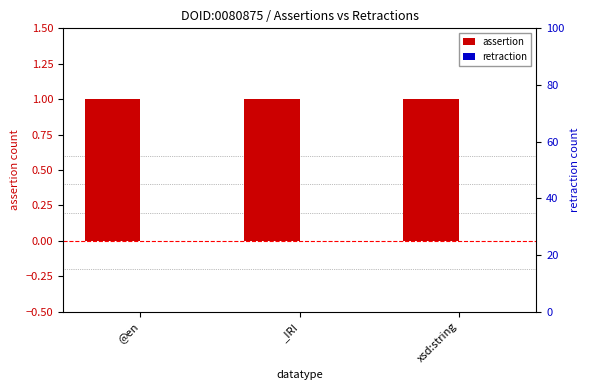

Which series has the largest total across all categories?

assertion